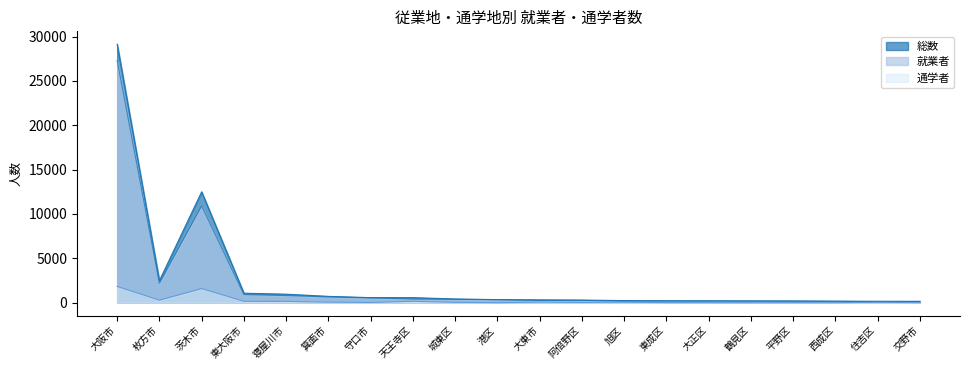

At which category does 通学者 reach its first local peak?

茨木市